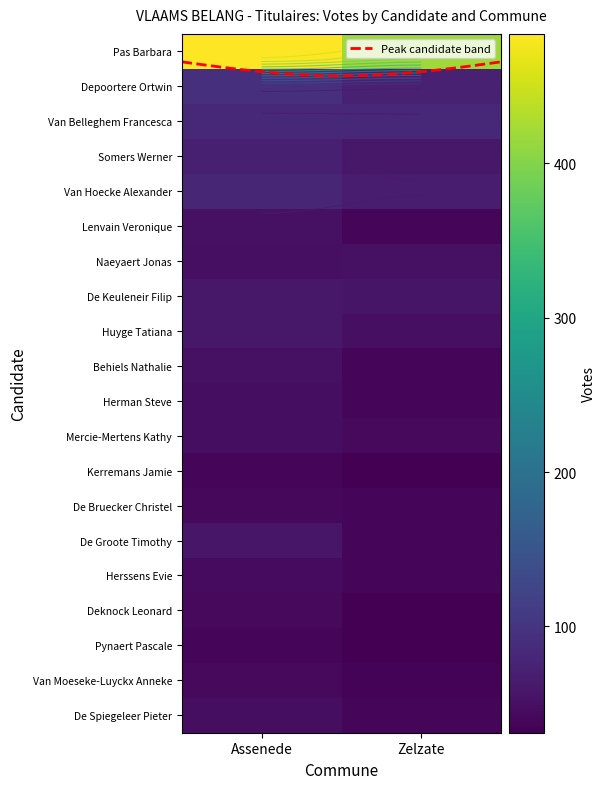

Rank the categories by Behiels Nathalie value from lowest to highest.

1, 0